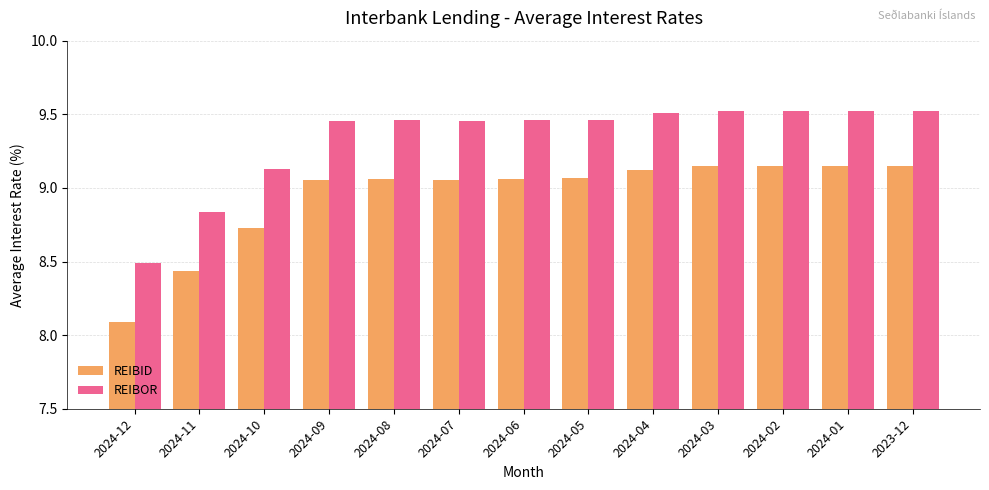

How many bars are there in total?

26